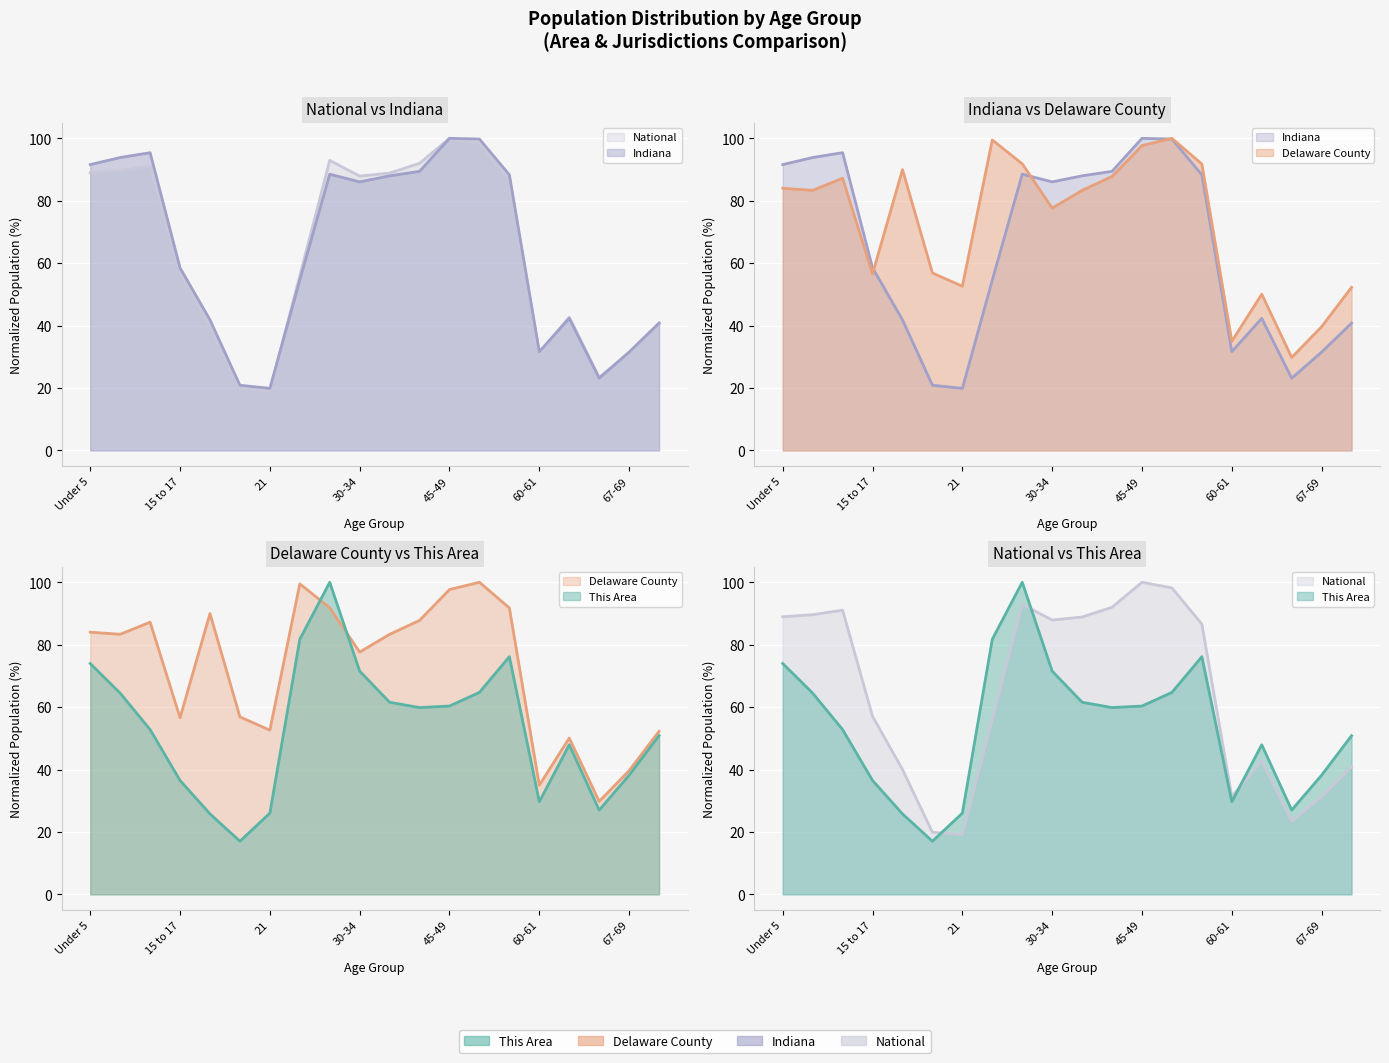

What are all the series names shown in the legend?

This Area, Delaware County, Indiana, National